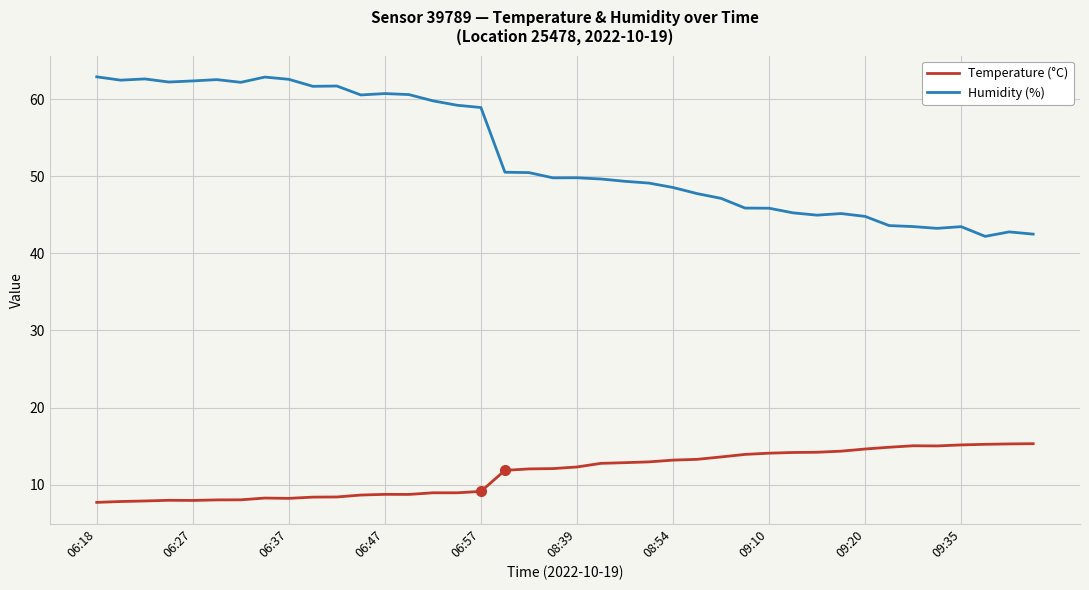

Which series has the widest spread of values?

Humidity (%)